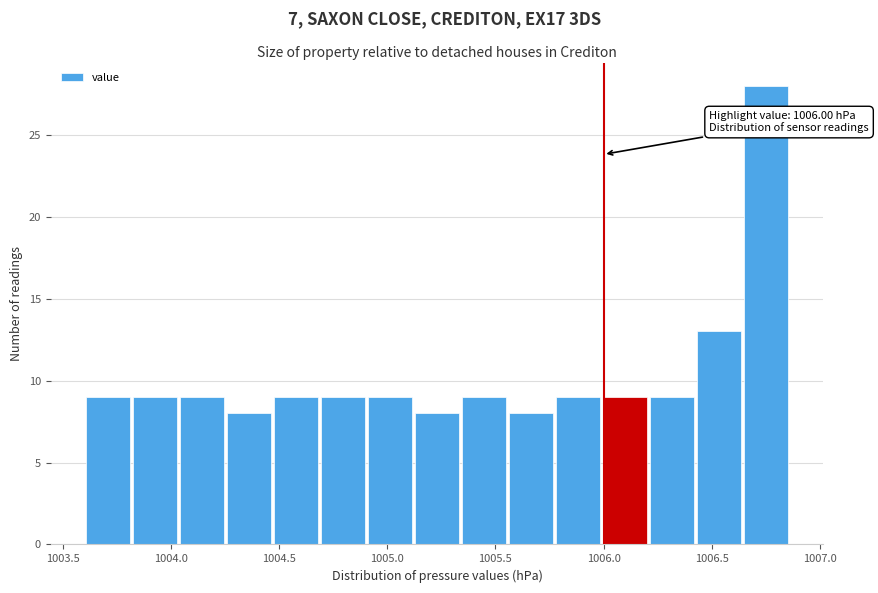

Over which range of the x-axis is the bar tallest?

1006.65 to 1006.85